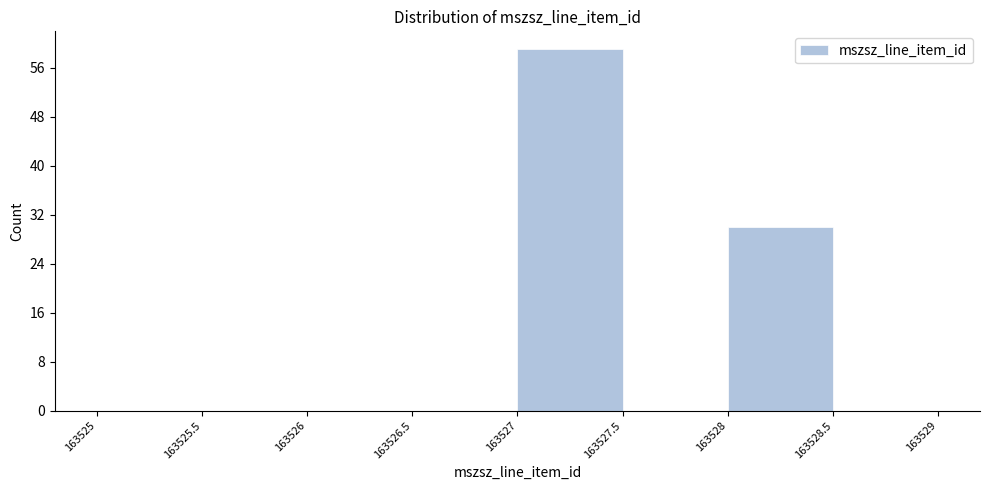

How tall is the bar that spans 163527 to 163527.5 on the x-axis? The values are not printed on the chart, so give them approximately, as read against the axis.

59